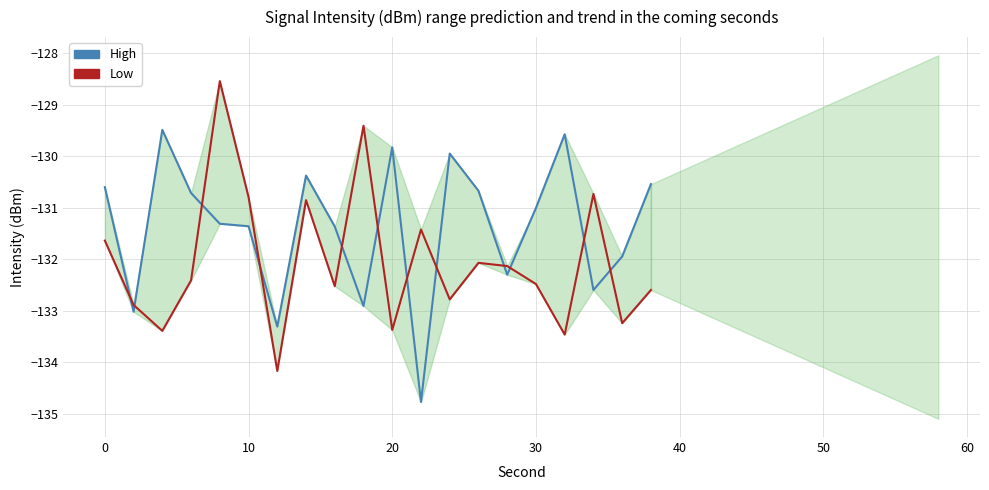

What is the minimum value for High?

-134.8